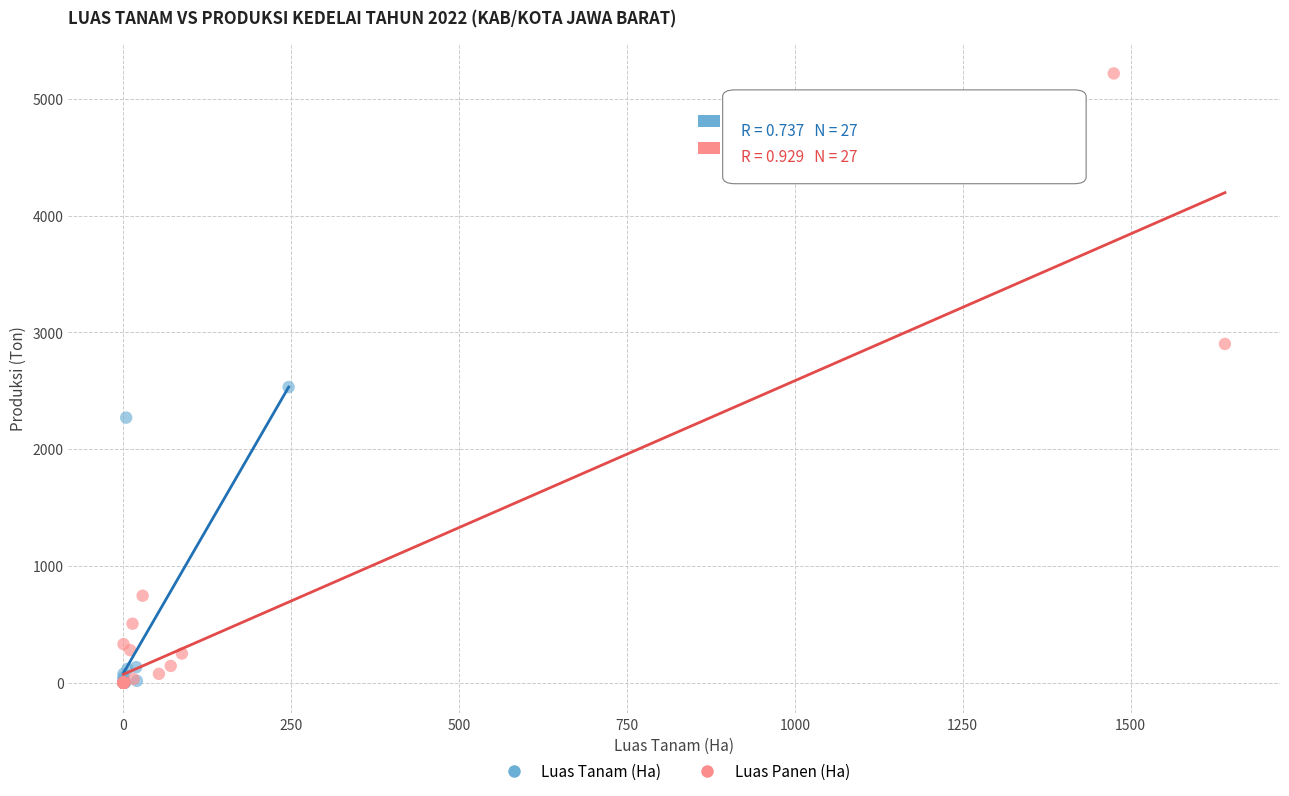

Which series contains the highest Y value?

Luas Panen (Ha)